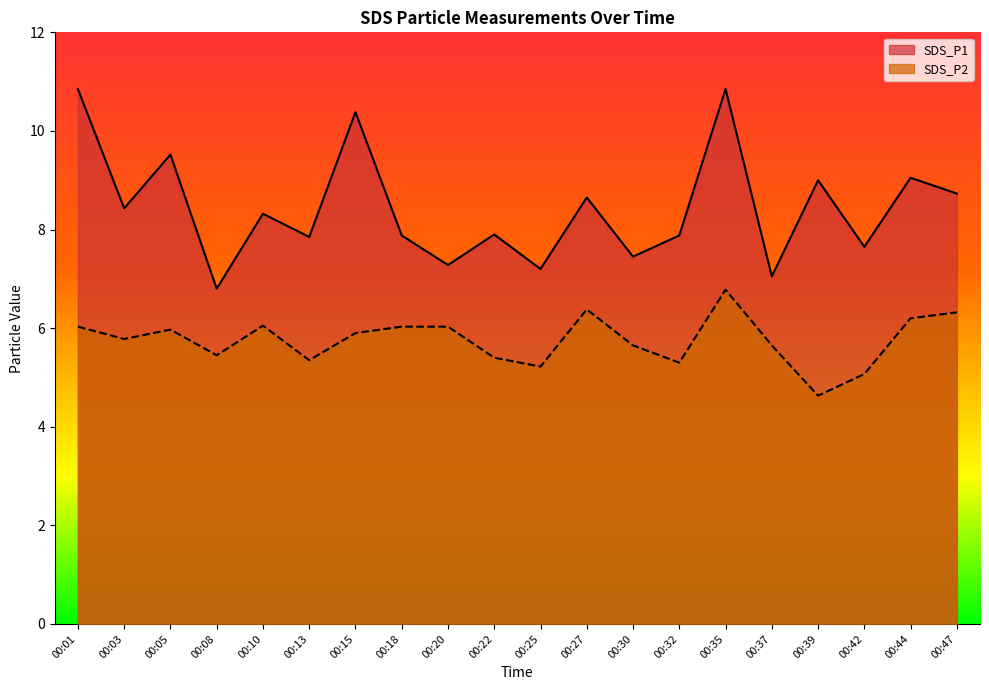

Where is the first local maximum for SDS_P1?

00:05